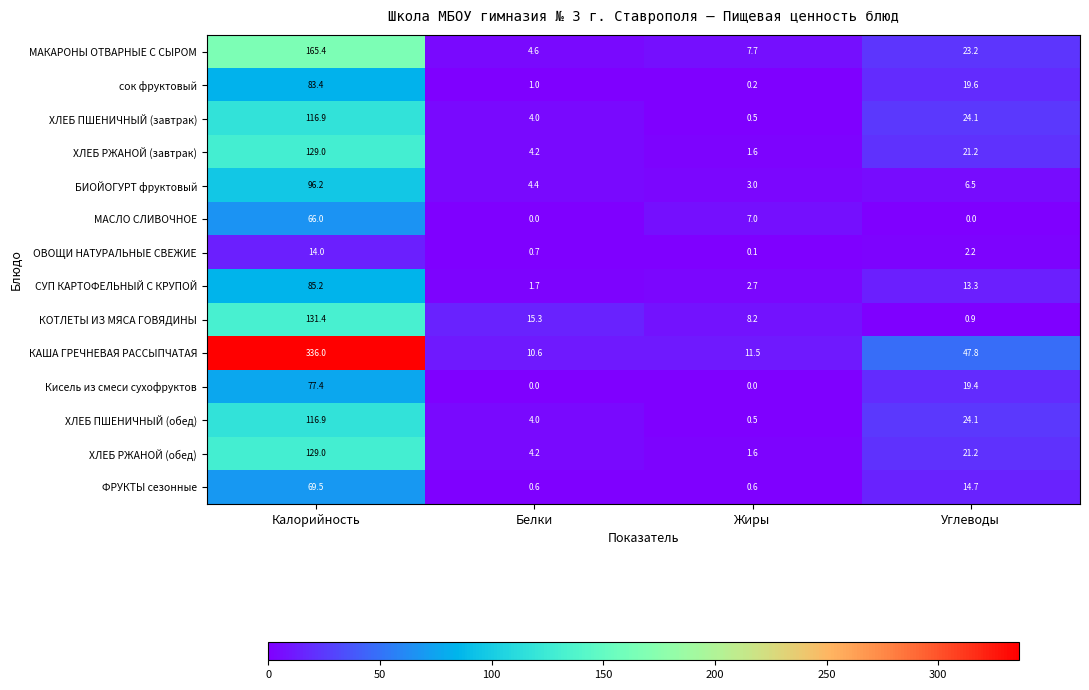

What is the maximum value shown in the chart?

336.0